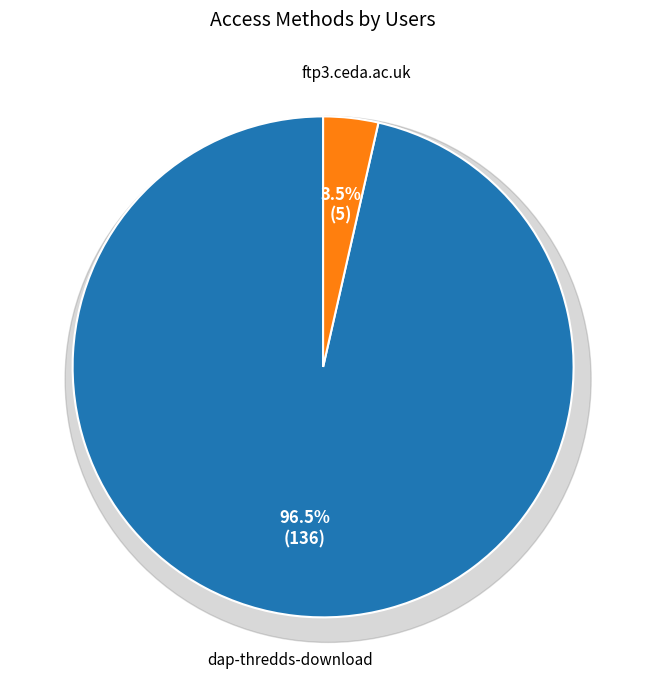

What percentage is the ftp3.ceda.ac.uk slice, to the nearest percent?

4%